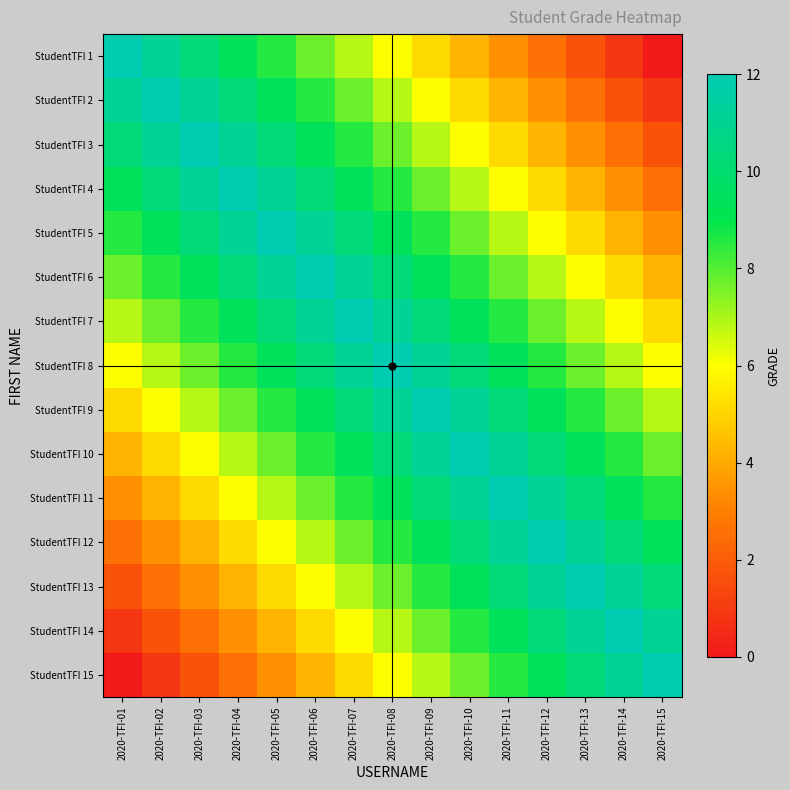

Rank the series by their maximum value, from highest to lowest.

StudentTFI 1, StudentTFI 2, StudentTFI 3, StudentTFI 4, StudentTFI 5, StudentTFI 6, StudentTFI 7, StudentTFI 8, StudentTFI 9, StudentTFI 10, StudentTFI 11, StudentTFI 12, StudentTFI 13, StudentTFI 14, StudentTFI 15